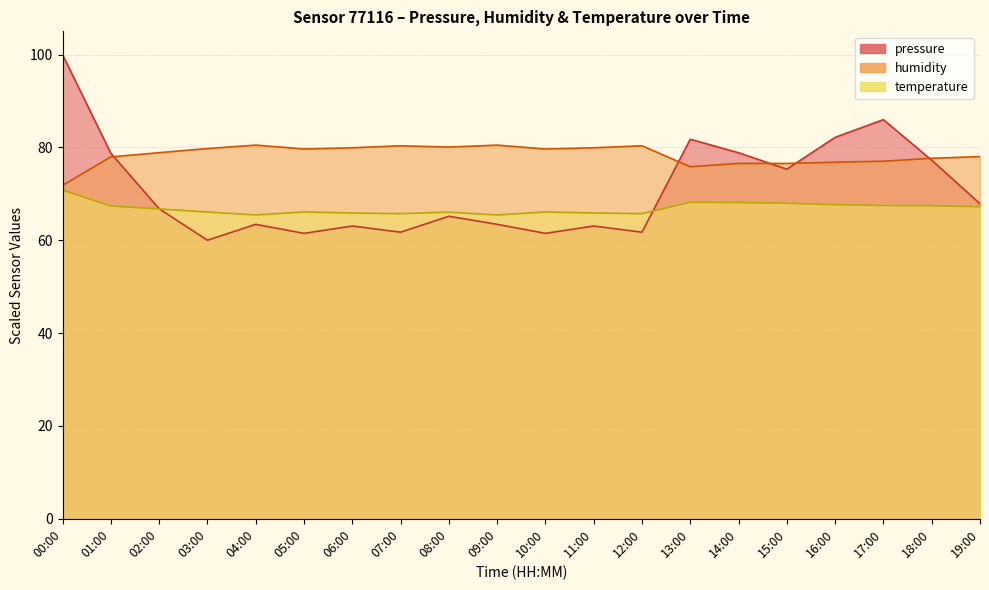

At which label does pressure first exceed 66?

00:00